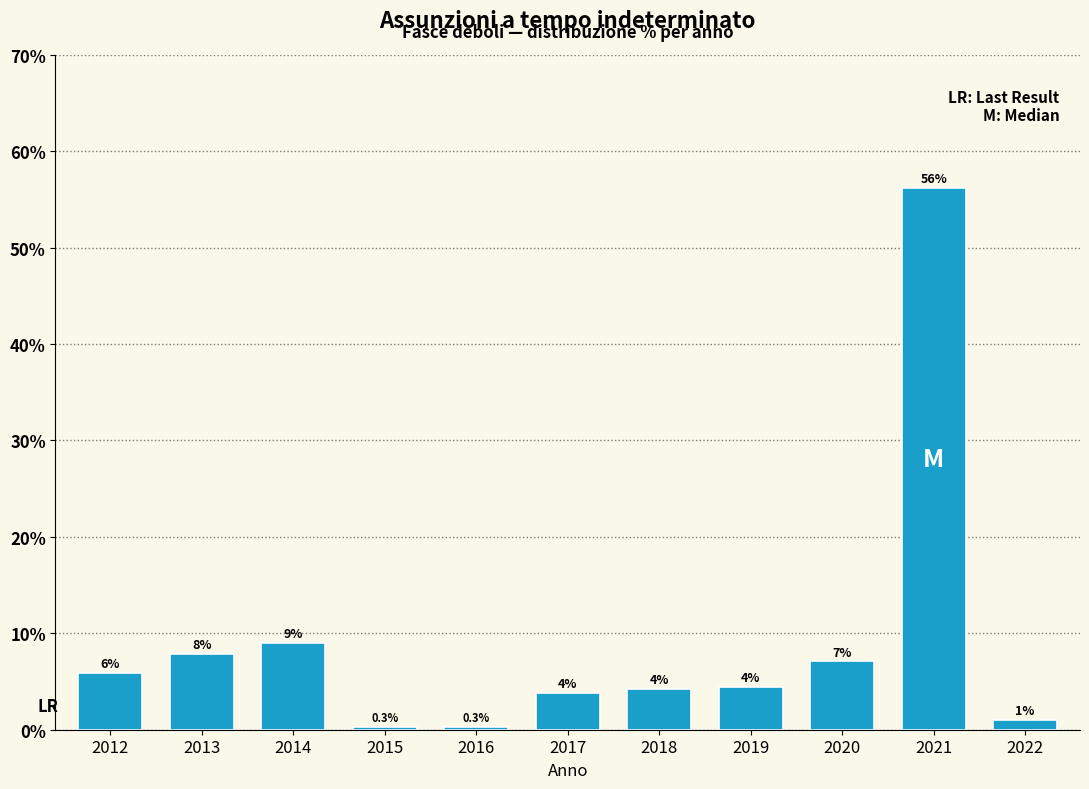

Does the chart contain any negative values?

No